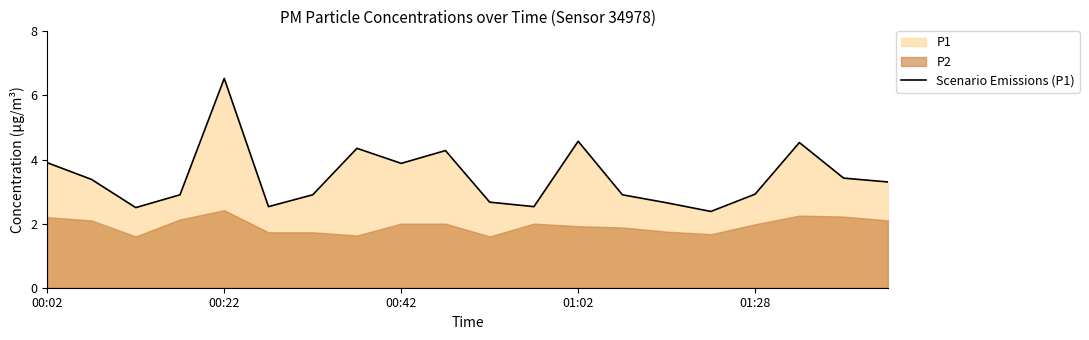

The value at 10 is 2.7. True or false?

True